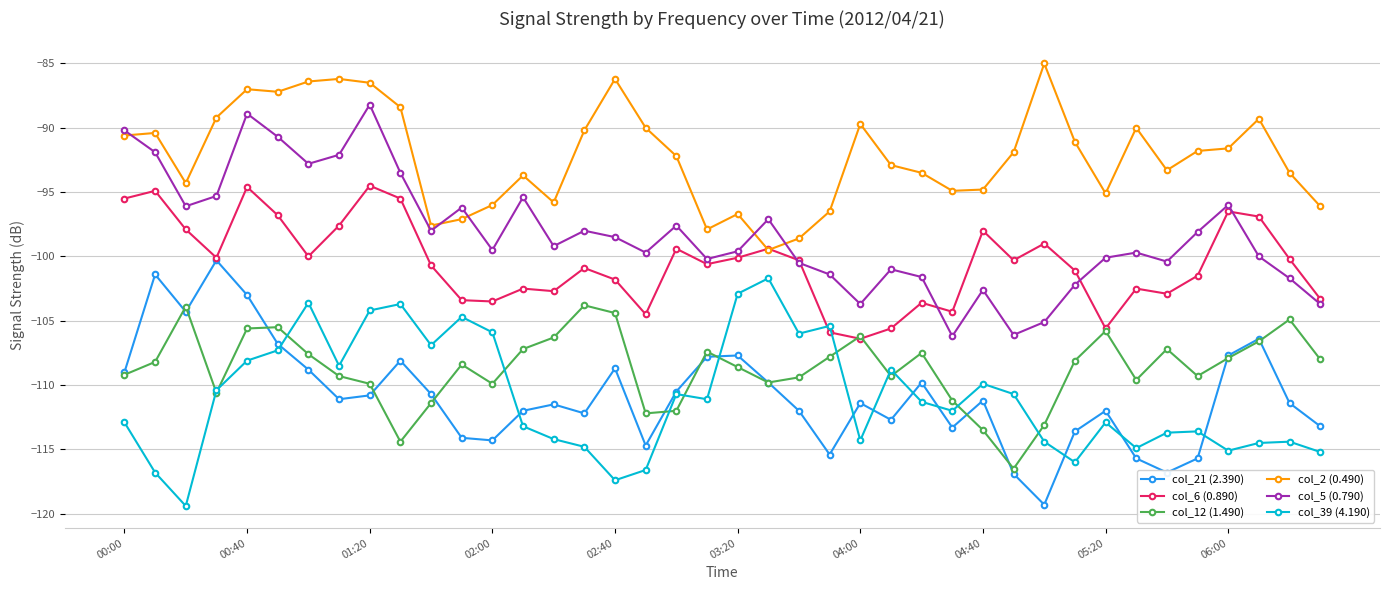

Count the number of categories in the chart.

40